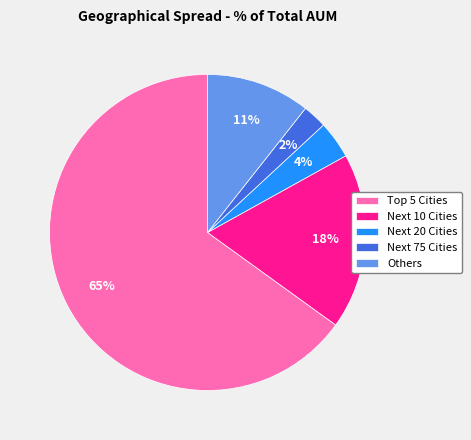

The Next 20 Cities slice represents 4% of the pie. True or false?

True